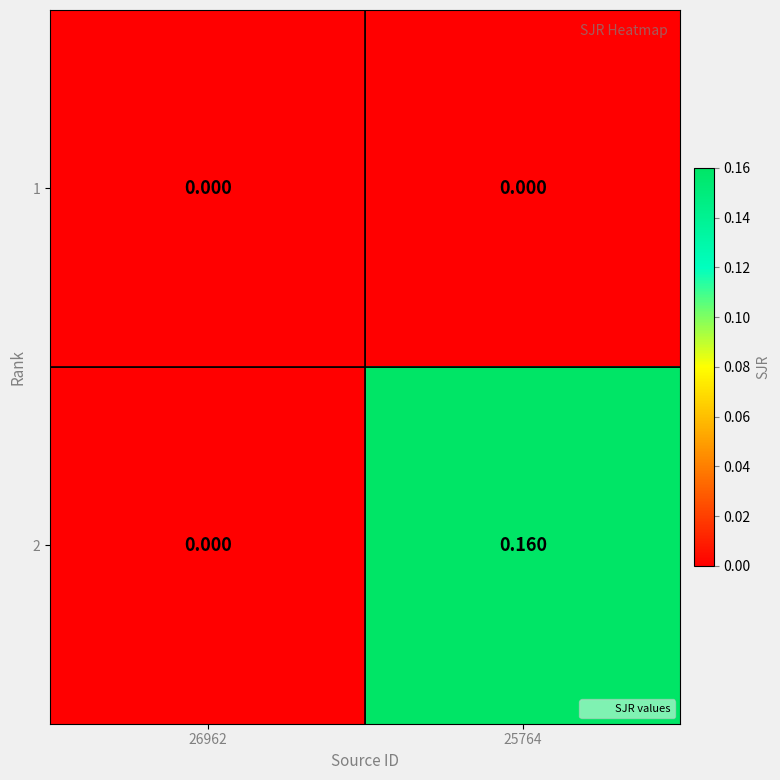

At which category is the sum across all series the highest?

25764